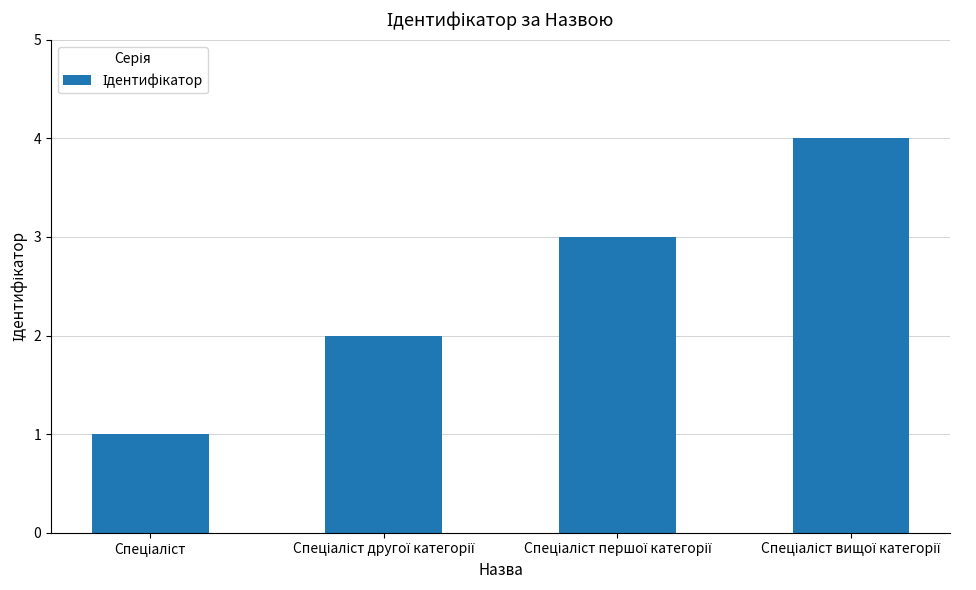

How many series are shown in this chart?

1